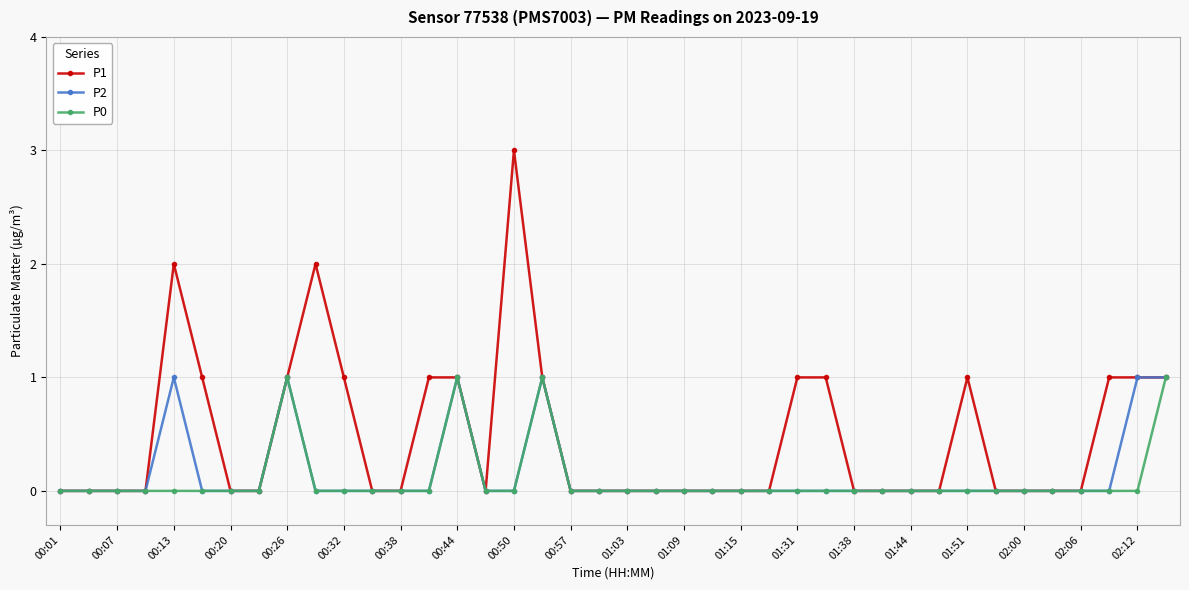

True or false: P0 has more than 1 points higher than both neighbors.

True